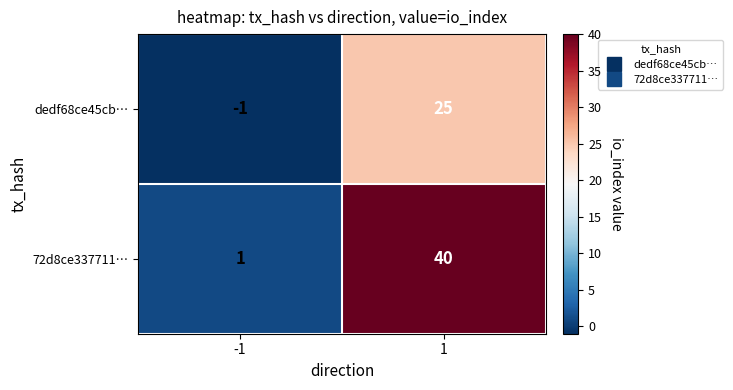

Rank the series at -1 from highest to lowest value.

72d8ce337711…, dedf68ce45cb…